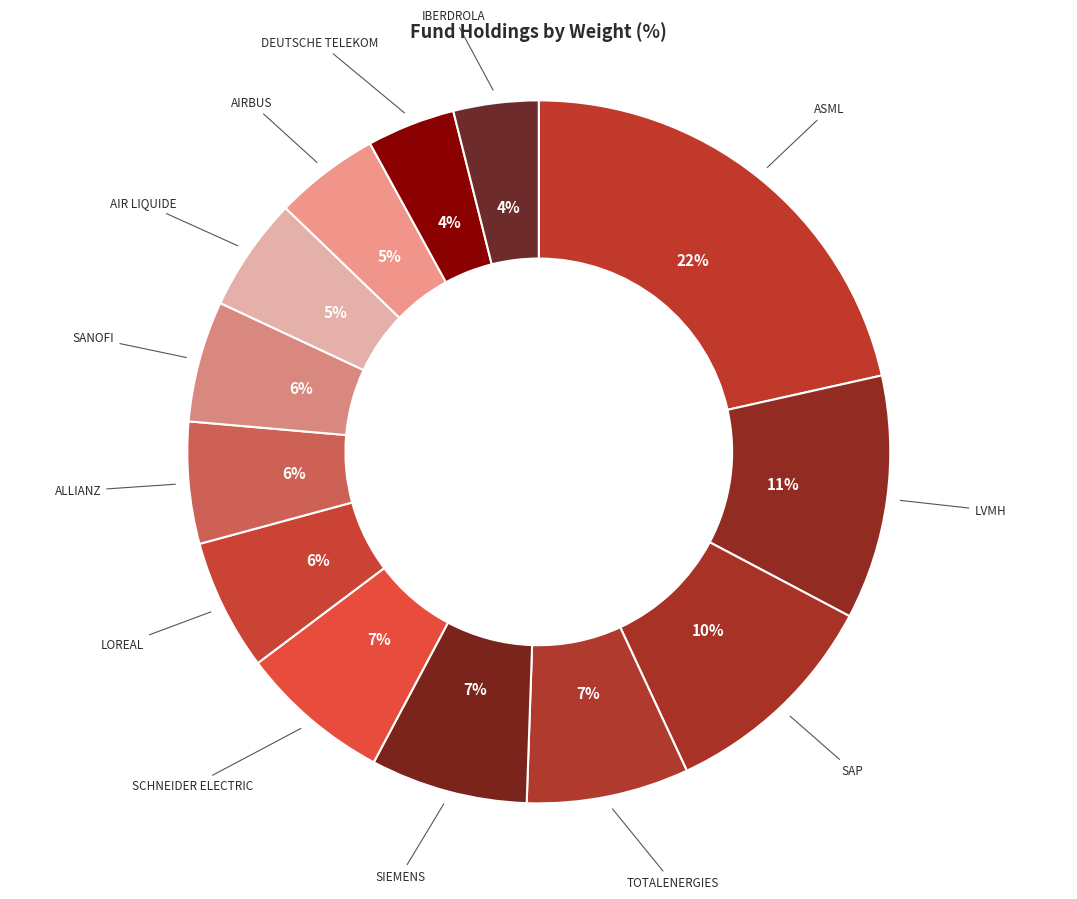

Count the number of slices in the pie.

13